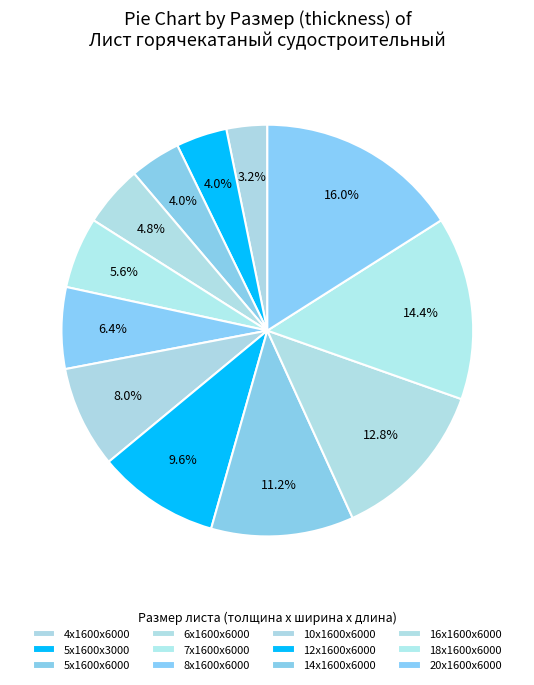

Rank the categories by value from highest to lowest.

20х1600х6000, 18х1600х6000, 16х1600х6000, 14х1600х6000, 12х1600х6000, 10х1600х6000, 8х1600х6000, 7х1600х6000, 6х1600х6000, 5х1600х3000, 5х1600х6000, 4х1600х6000